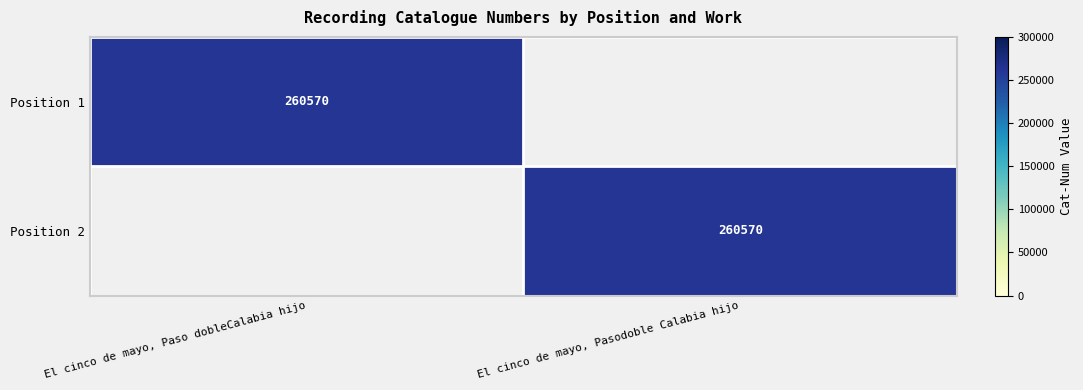

Is it true that Position 1 equals 166965 at El cinco de mayo, Paso dobleCalabia hijo?

False